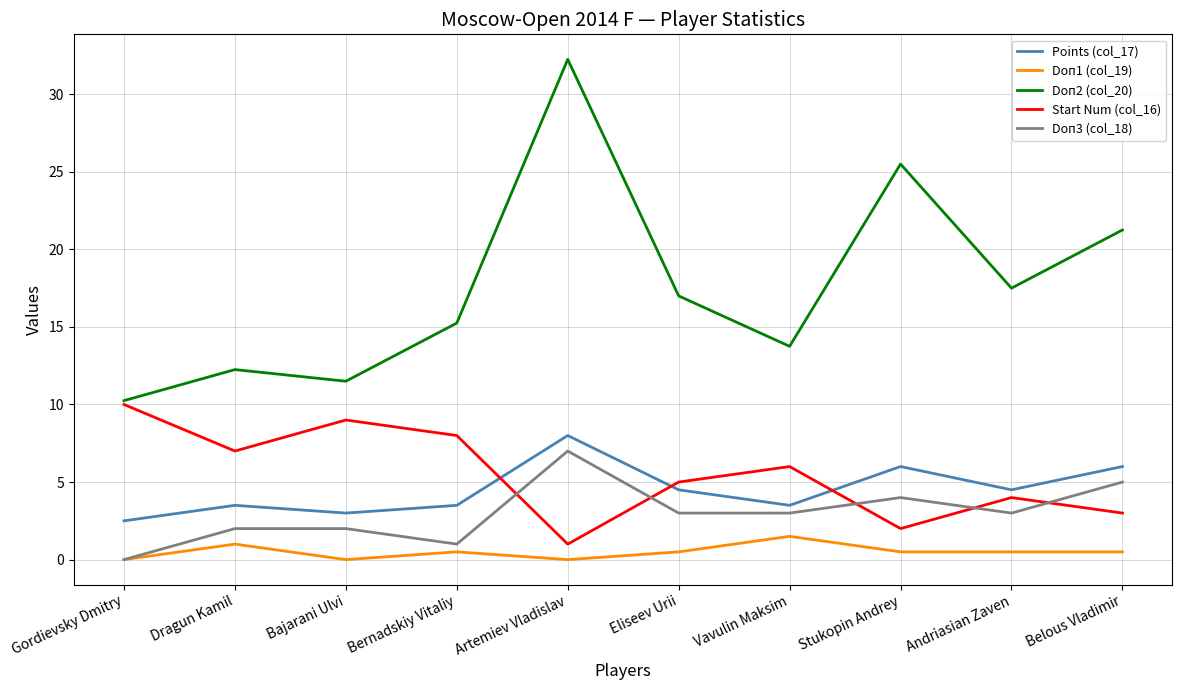

At which category is the sum across all series the highest?

Artemiev Vladislav